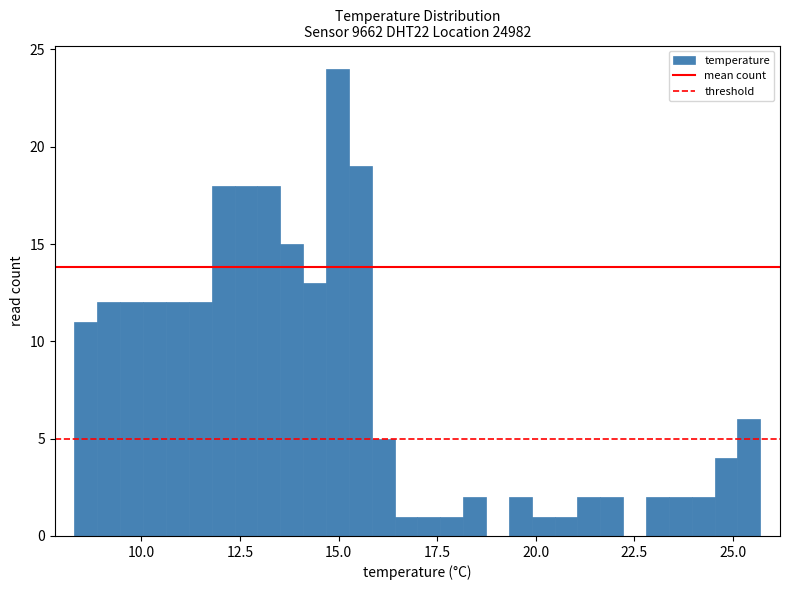

Read against the x-axis, roughly where is the centre of the tallest bar?

15.0